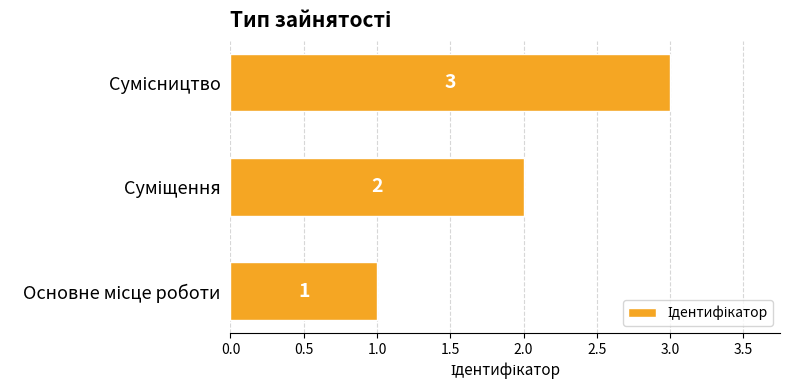

What is the sum of all values?

6